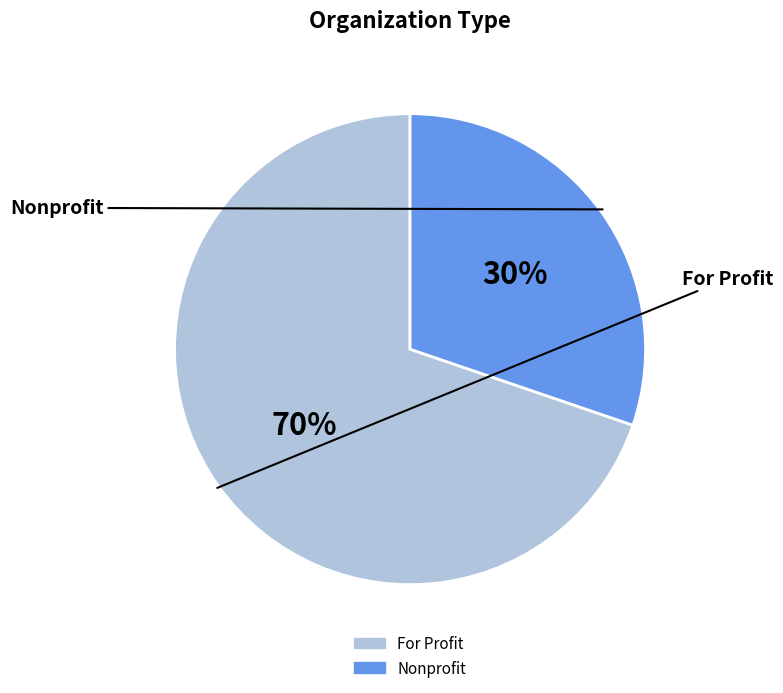

Count the number of slices in the pie.

2